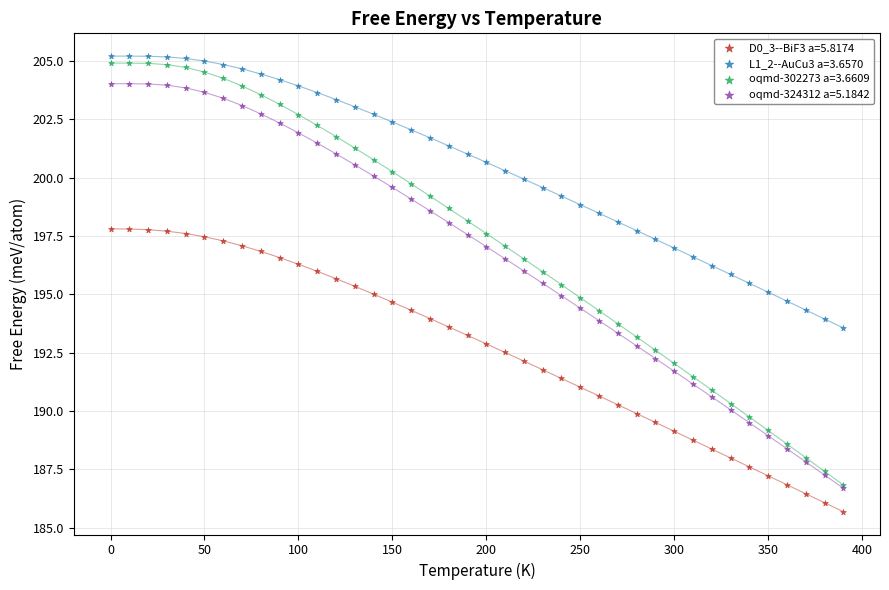

Which series reaches the maximum Y coordinate?

L1_2--AuCu3 a=3.6570